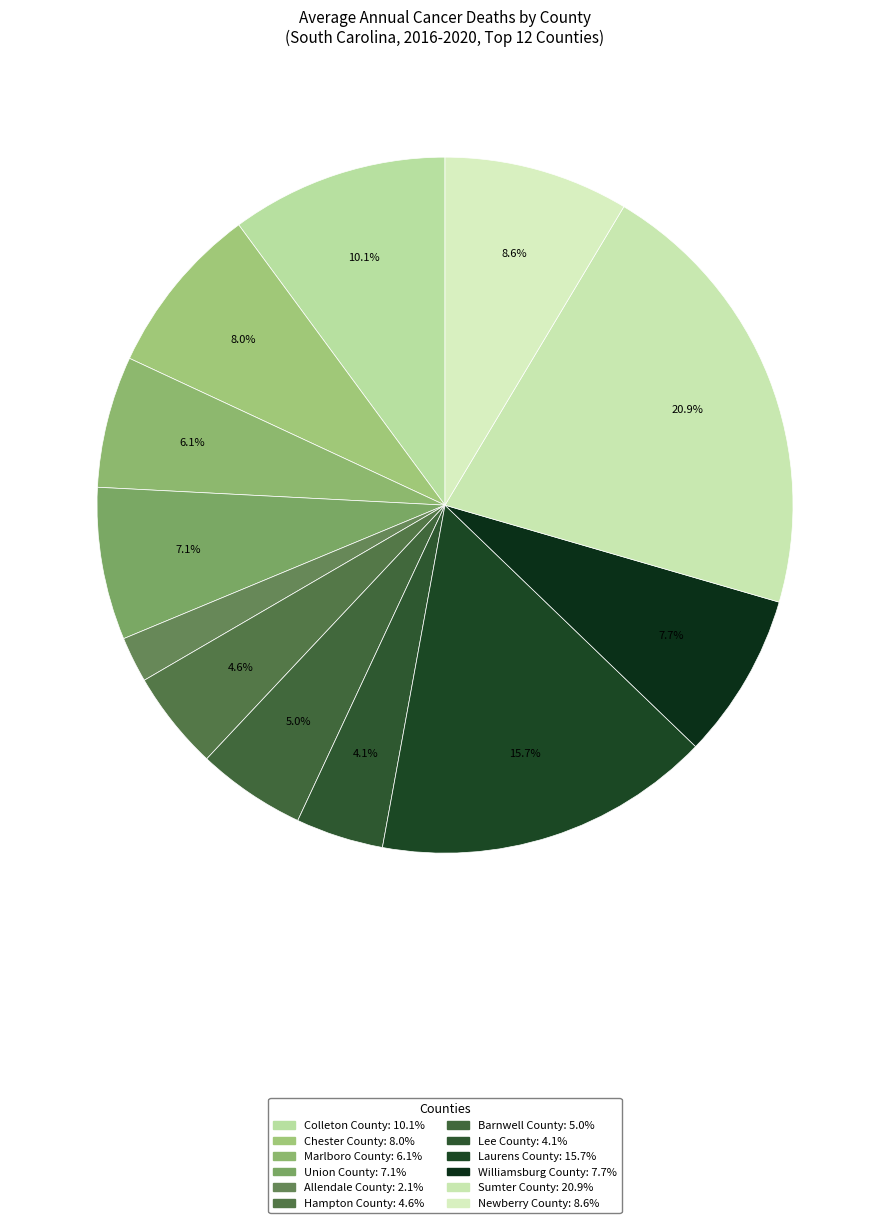

Count the number of slices in the pie.

12